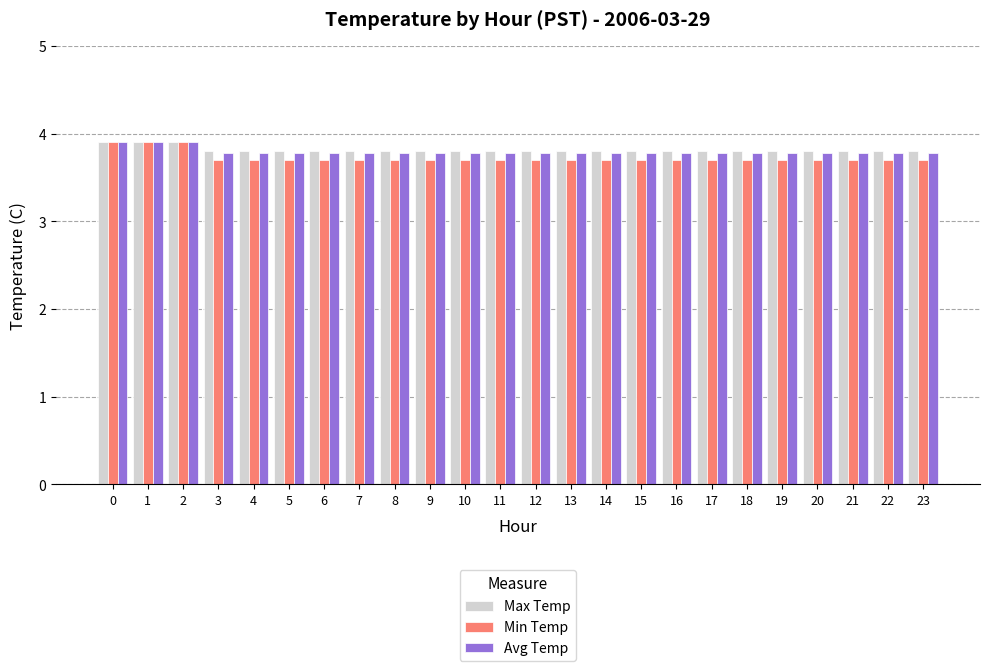

True or false: Max Temp has a value of 3.9 at 0.

True